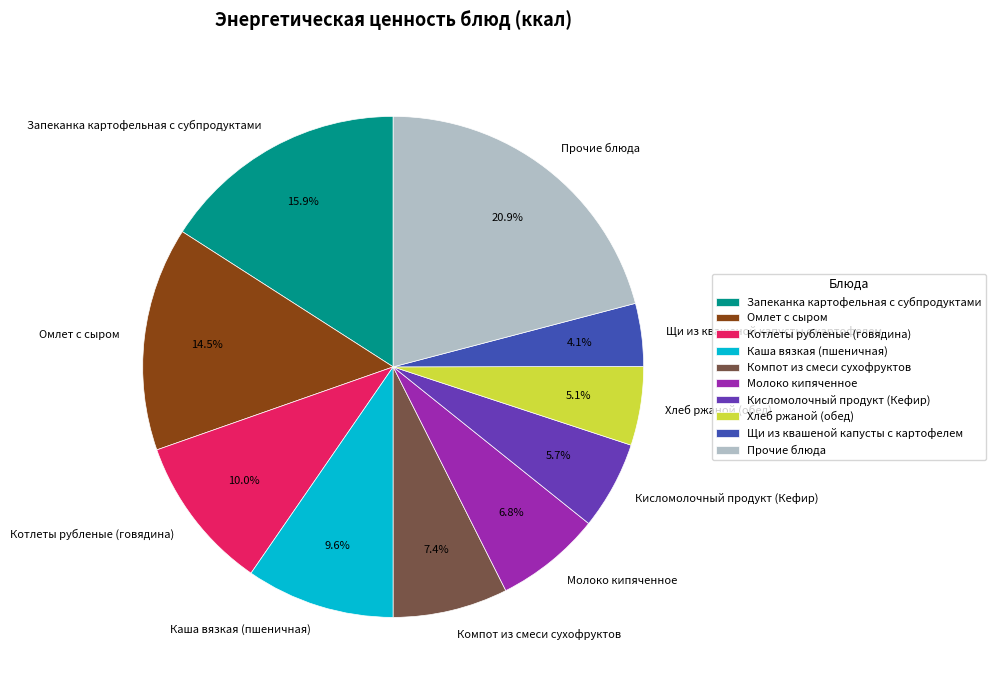

What is the smallest slice in the pie chart?

Щи из квашеной капусты с картофелем